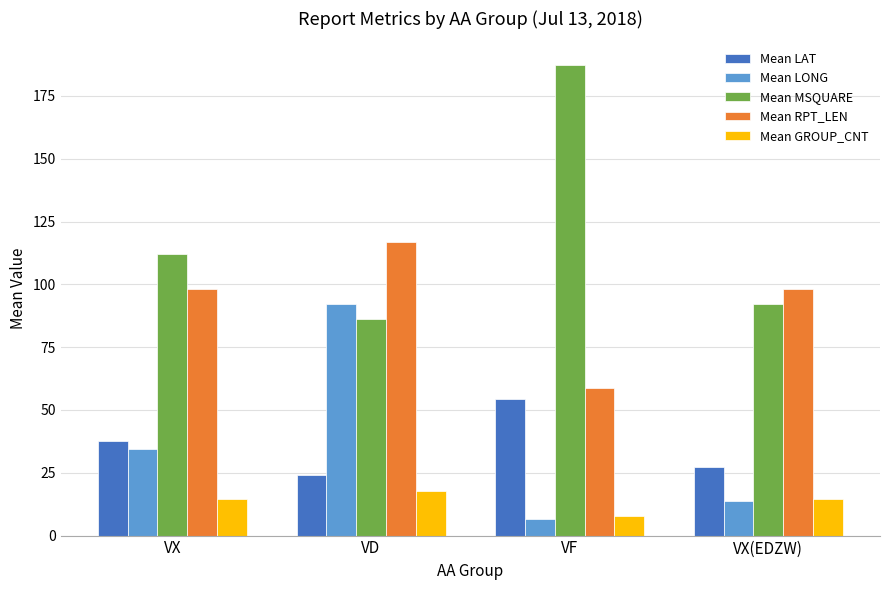

How many data points does each series have?

4